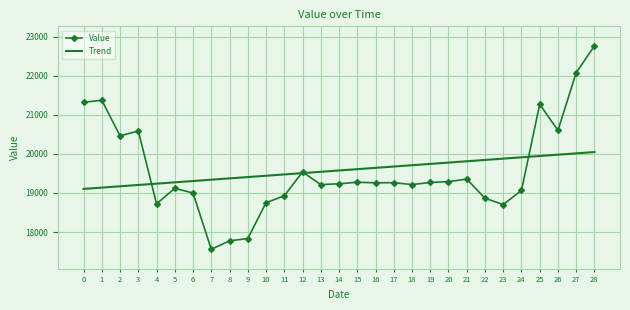

What is the greatest value displayed?

22762.0